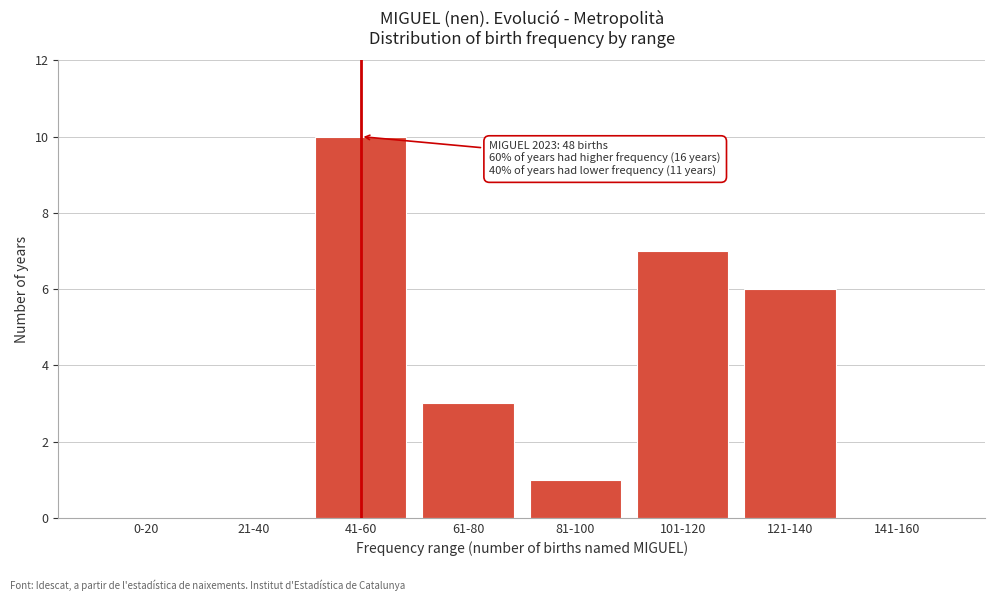

Reading right to left, what are all the values shown in this chart?

141-160=0	121-140=6	101-120=7	81-100=1	61-80=3	41-60=10	21-40=0	0-20=0